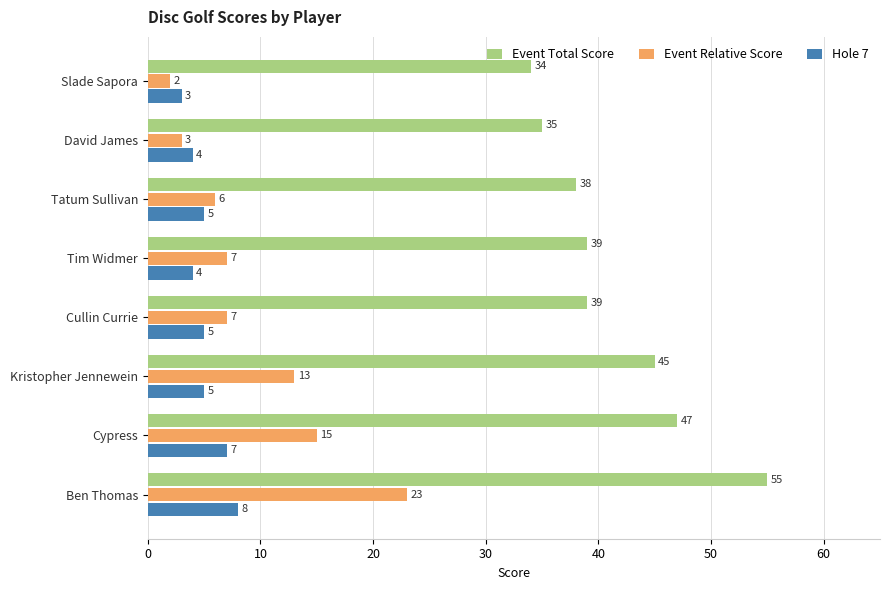

What is the average value of the Event Relative Score series?

10